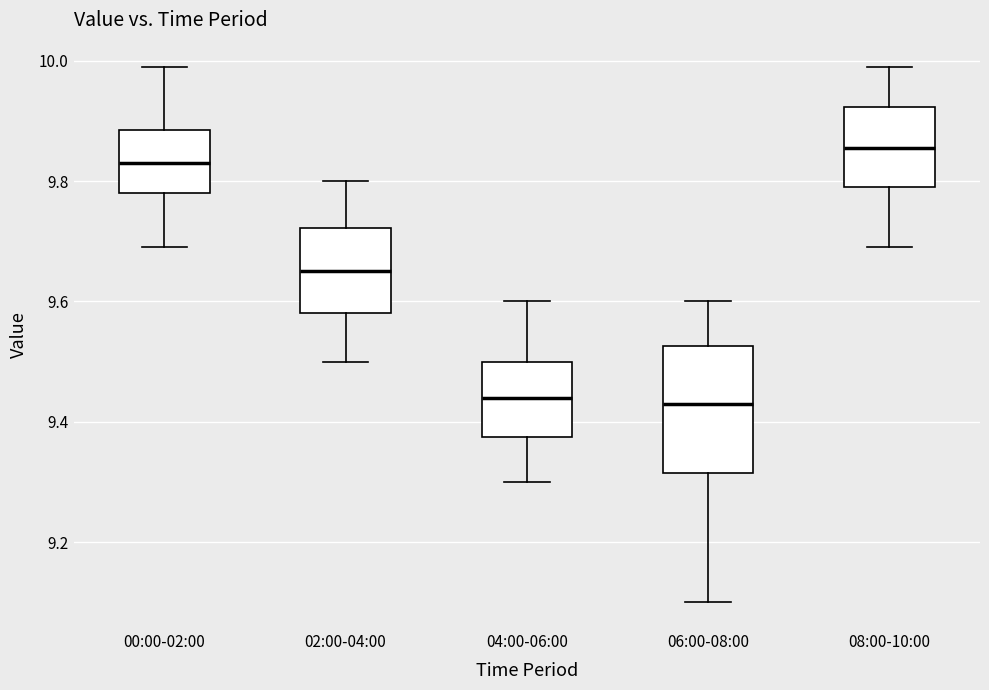

Where is the upper edge of the box for 08:00-10:00 on the y-axis? The values are not printed on the chart, so give them approximately, as read against the axis.

9.92